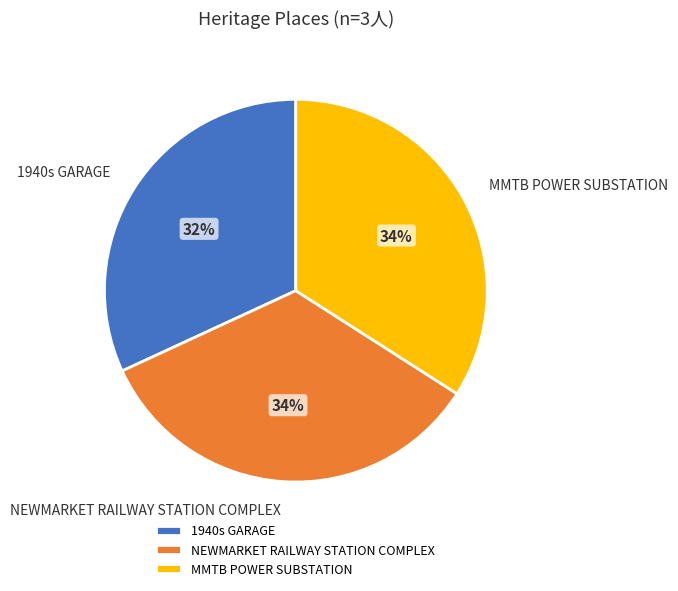

How many segments does this pie chart have?

3